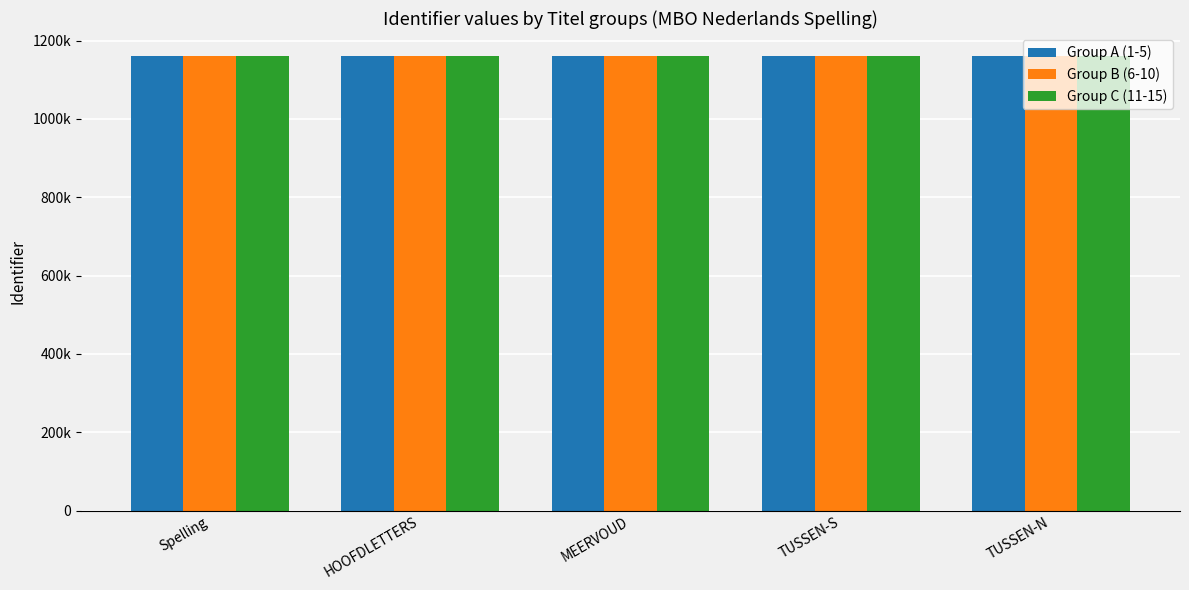

What is the difference between the highest and lowest values at Spelling?

218